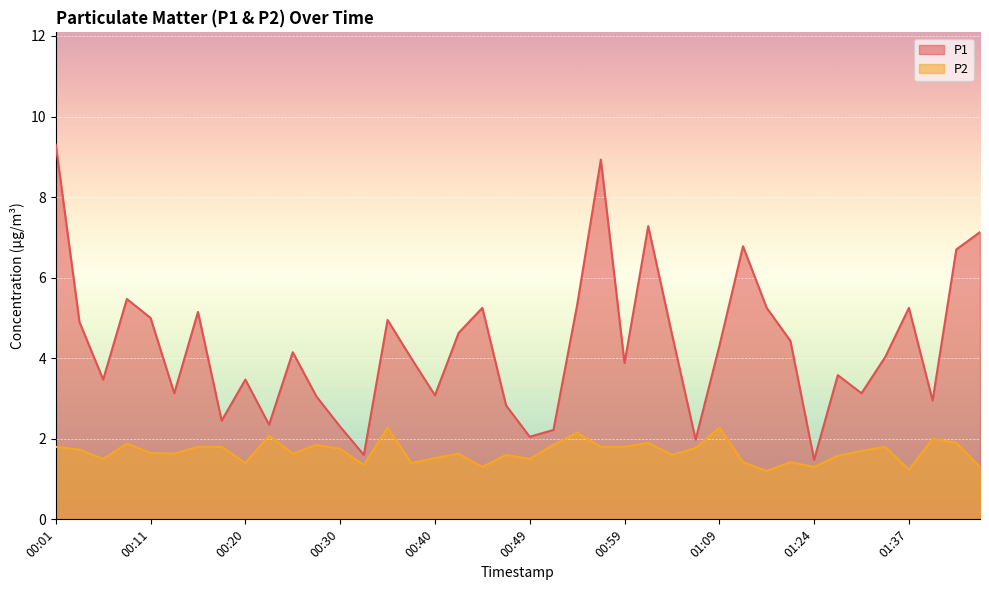

True or false: P1 and P2 cross at least once.

False